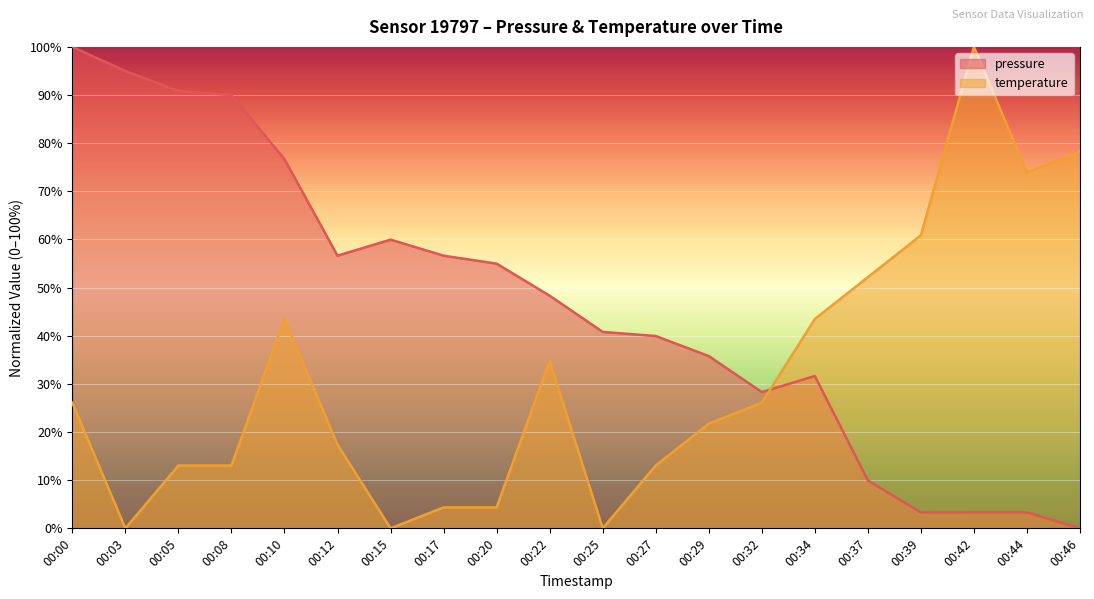

How many interior local valleys does the pressure series have?

3